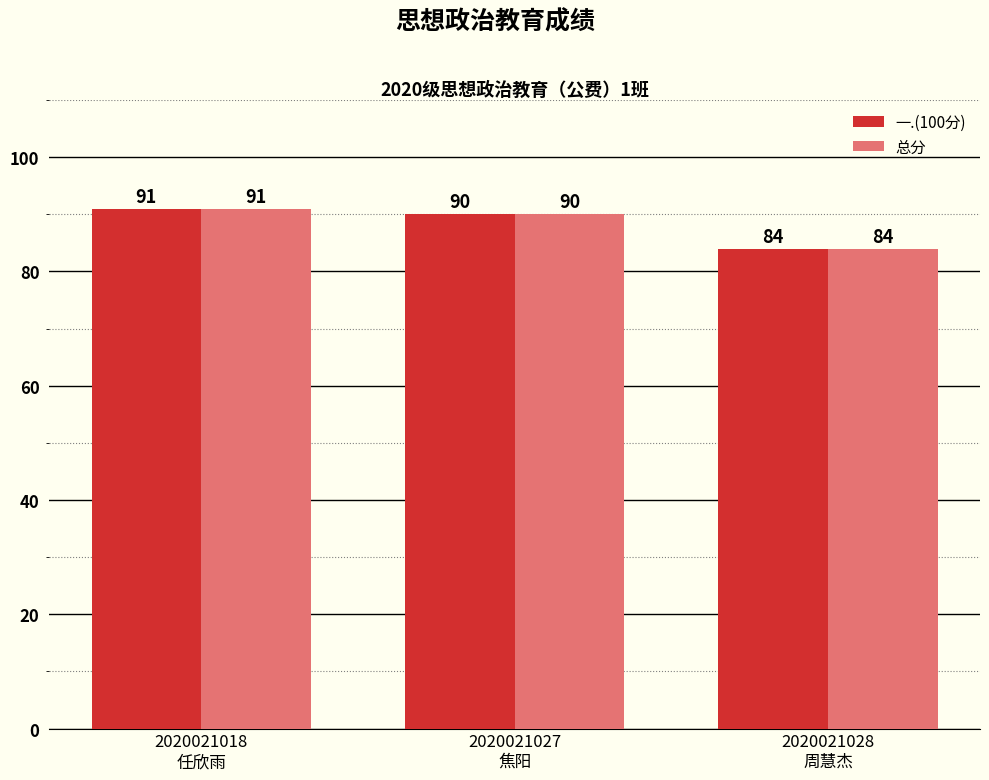

What is the sum of the 总分 values at 2020021027
焦阳 and 2020021028
周慧杰?

174